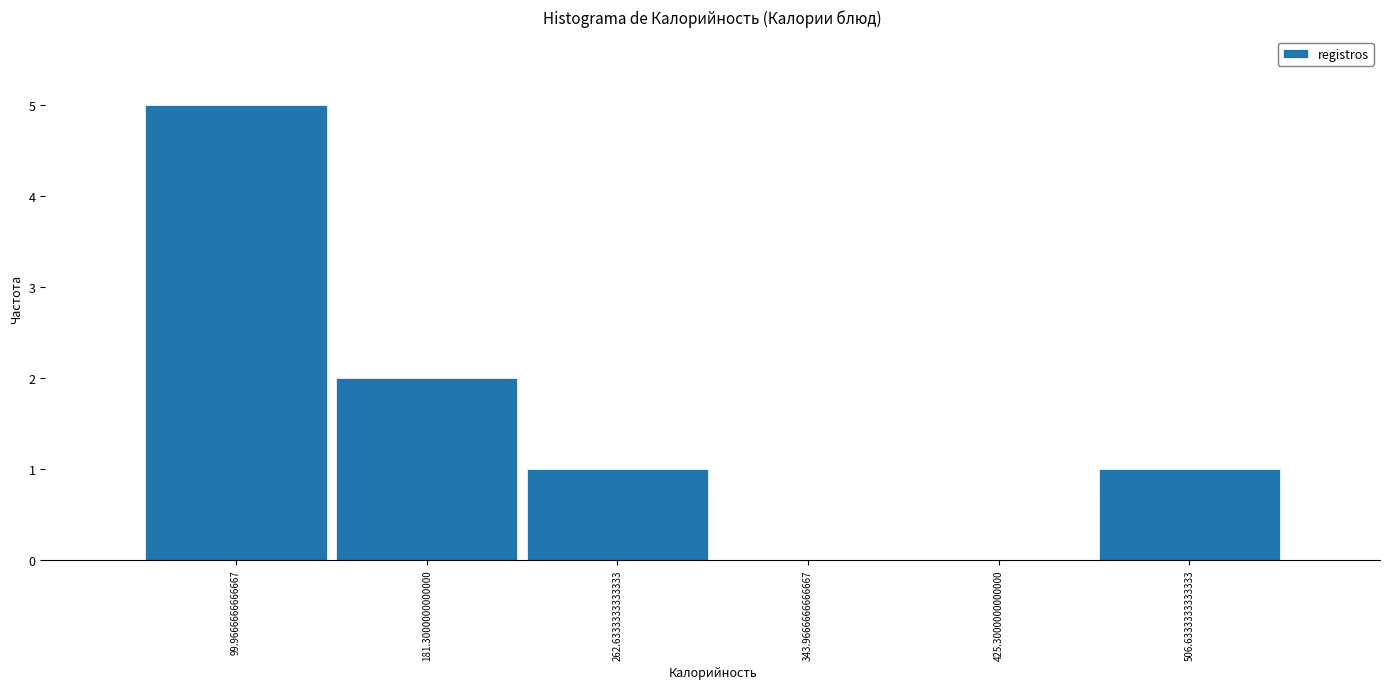

Over which range of the x-axis is the bar tallest?

60 to 140